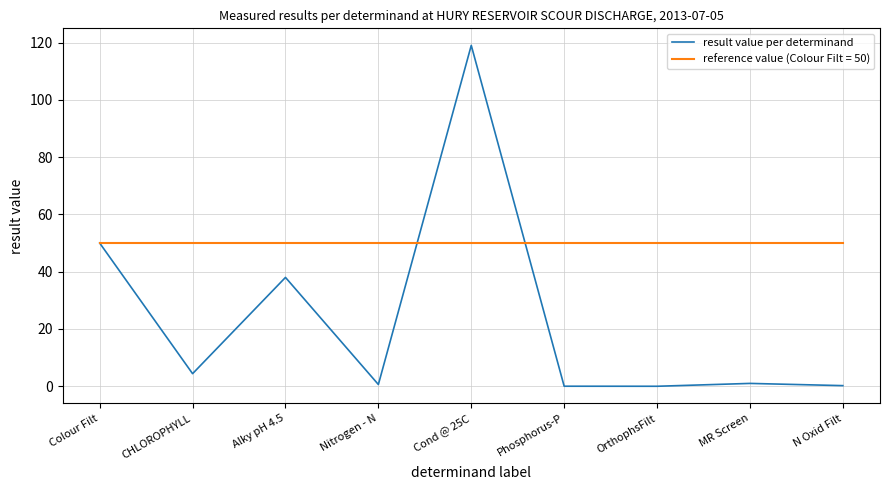

Is it true that reference value (Colour Filt = 50) equals 50.0 at CHLOROPHYLL?

True